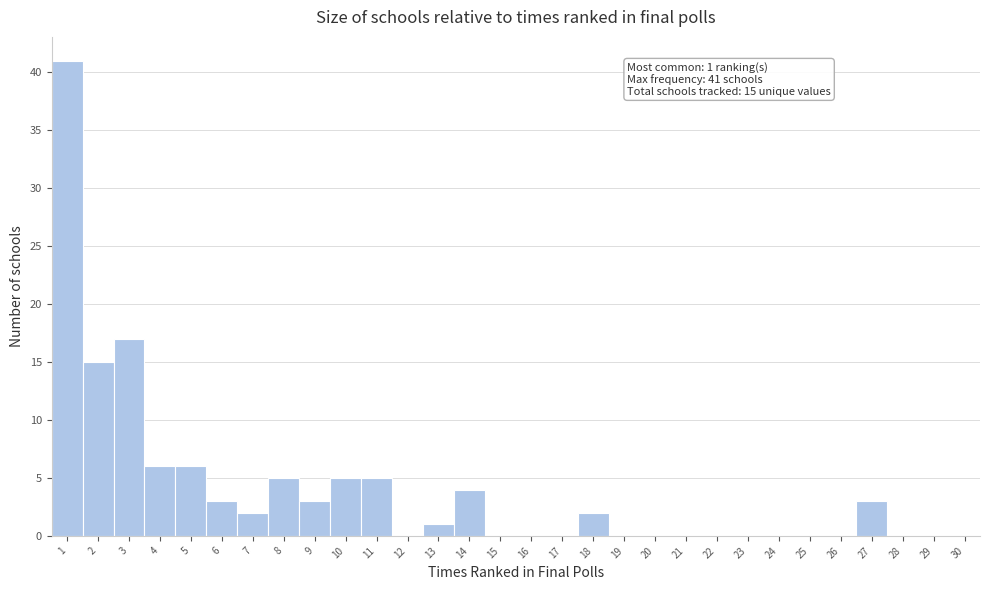

Which range on the x-axis has the tallest bar?

0.5 to 1.5